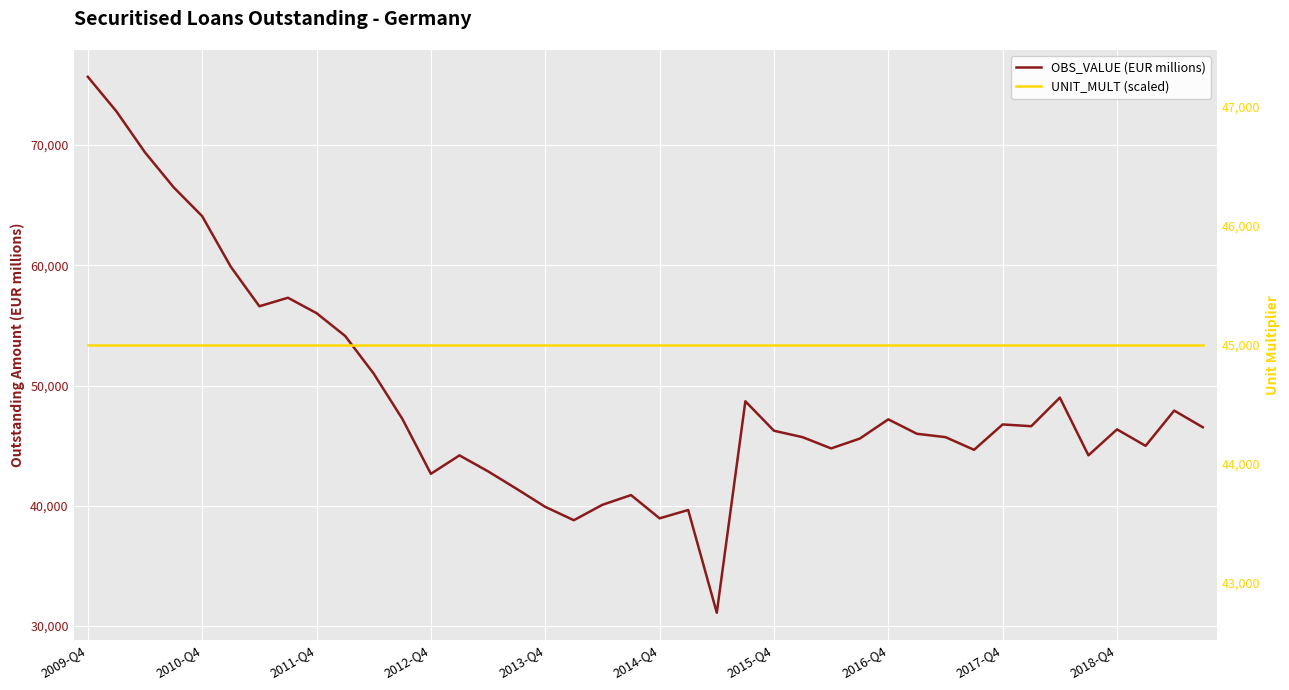

True or false: UNIT_MULT (scaled) has more than 0 interior local peaks.

False